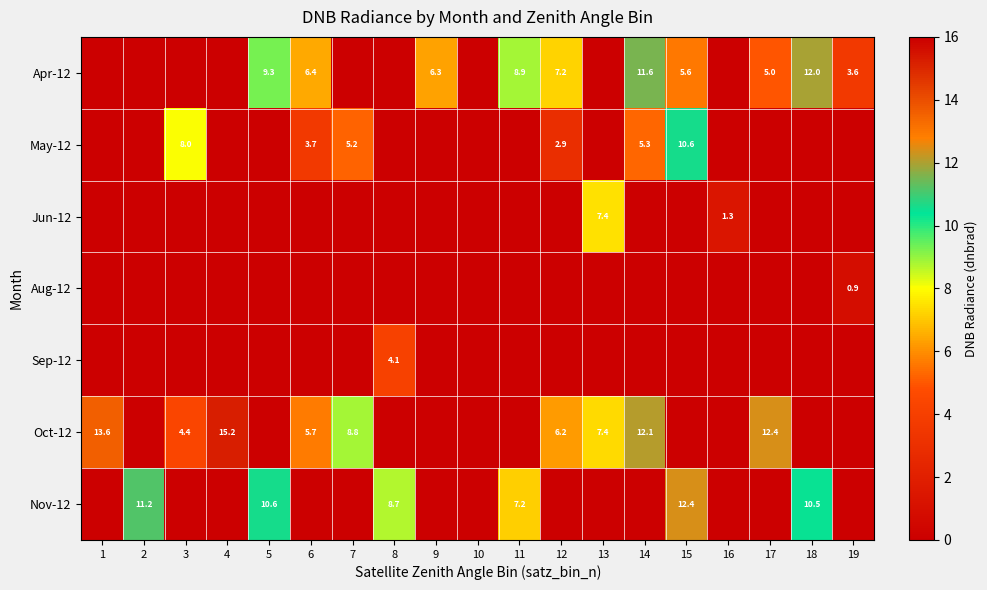

Which has a higher value, 10 or 19?

19